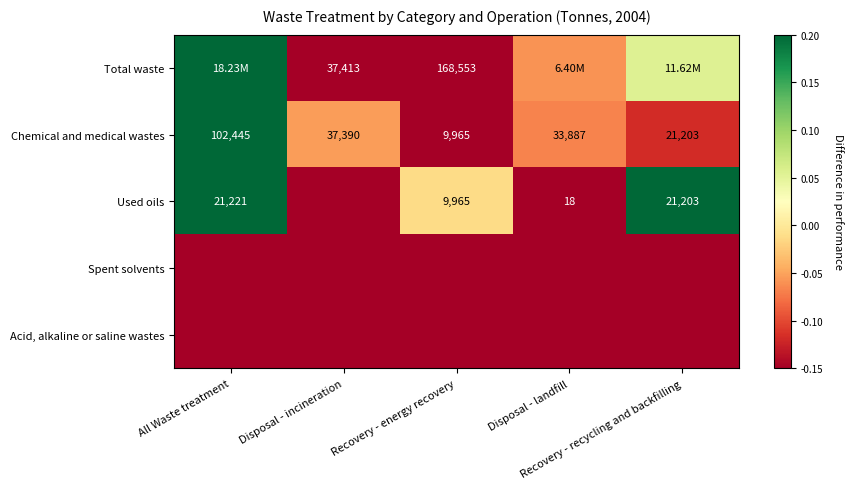

How many categories are shown in the chart?

5